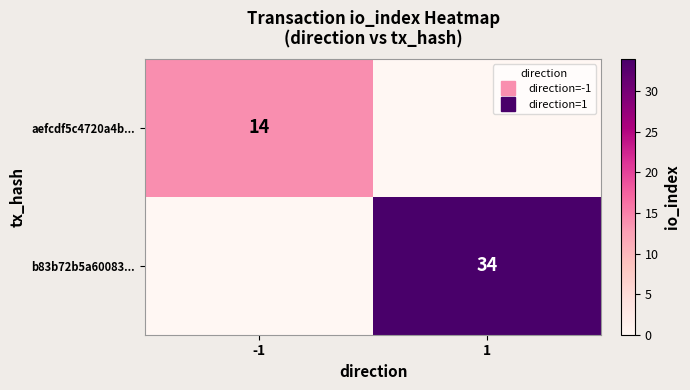

Which series changed the most between -1 and 1?

b83b72b5a60083...